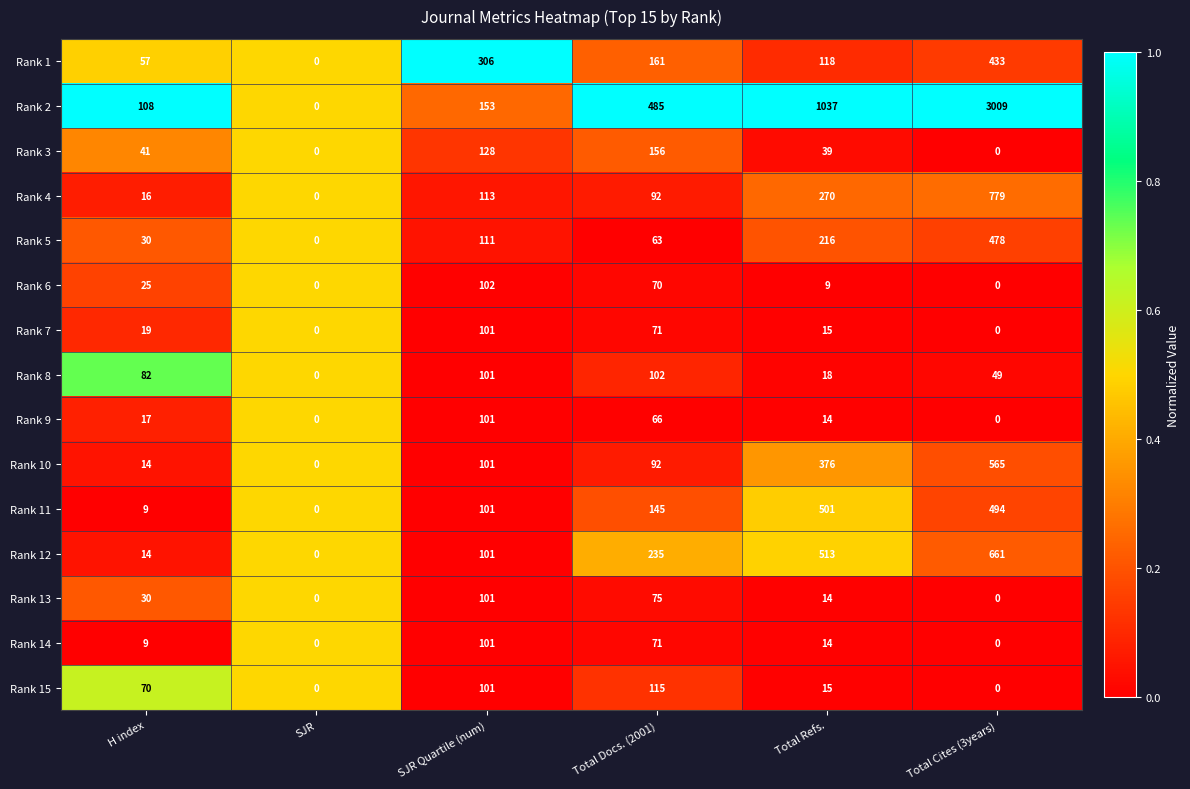

At which category is the sum across all series the highest?

Total Cites (3years)